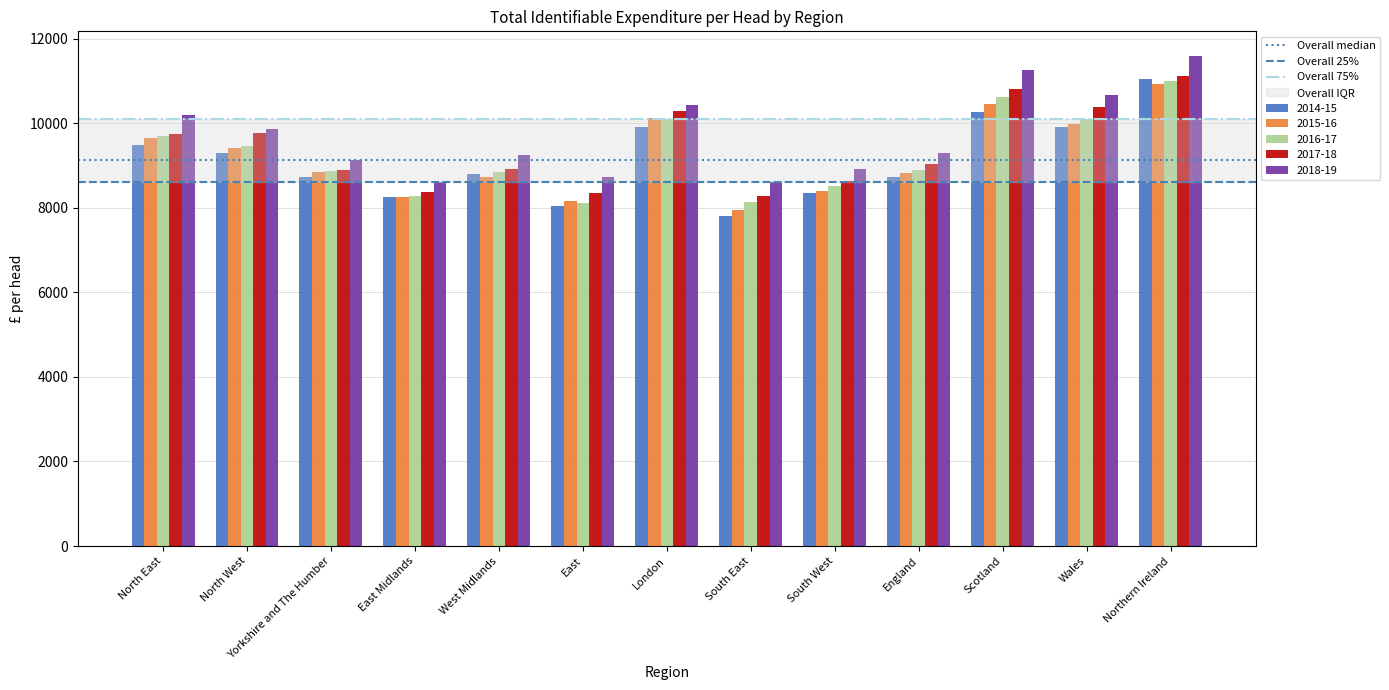

At which category is the sum across all series the highest?

Northern Ireland